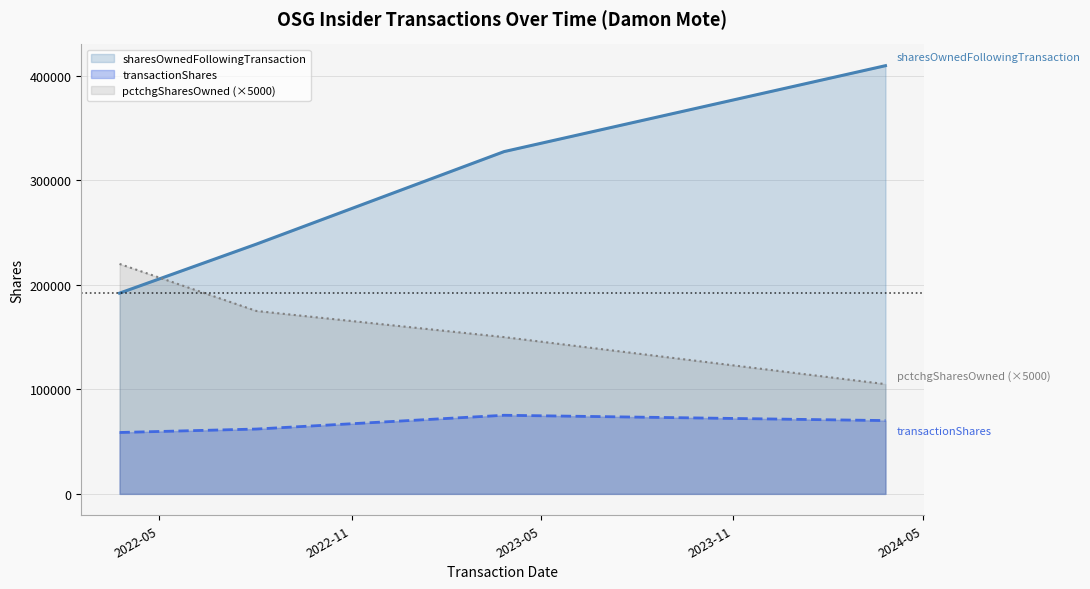

What are all the series names shown in the legend?

sharesOwnedFollowingTransaction, transactionShares, pctchgSharesOwned (×5000)